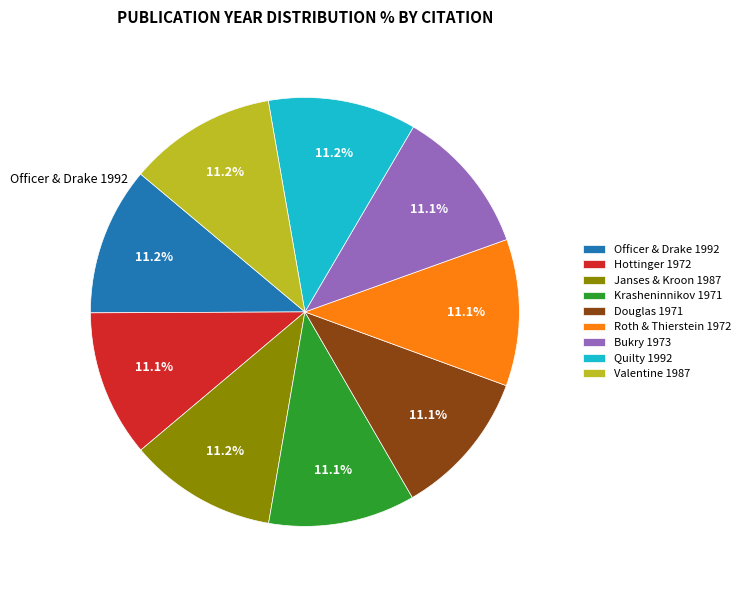

What percentage is NOT represented by Valentine 1987?

88.8%